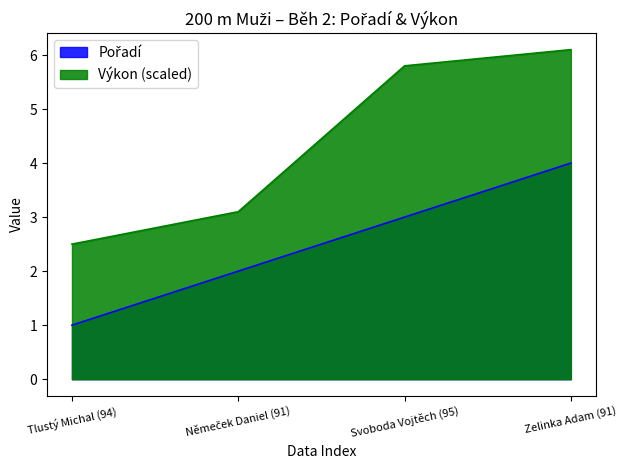

What are all the series names shown in the legend?

Pořadí, Výkon